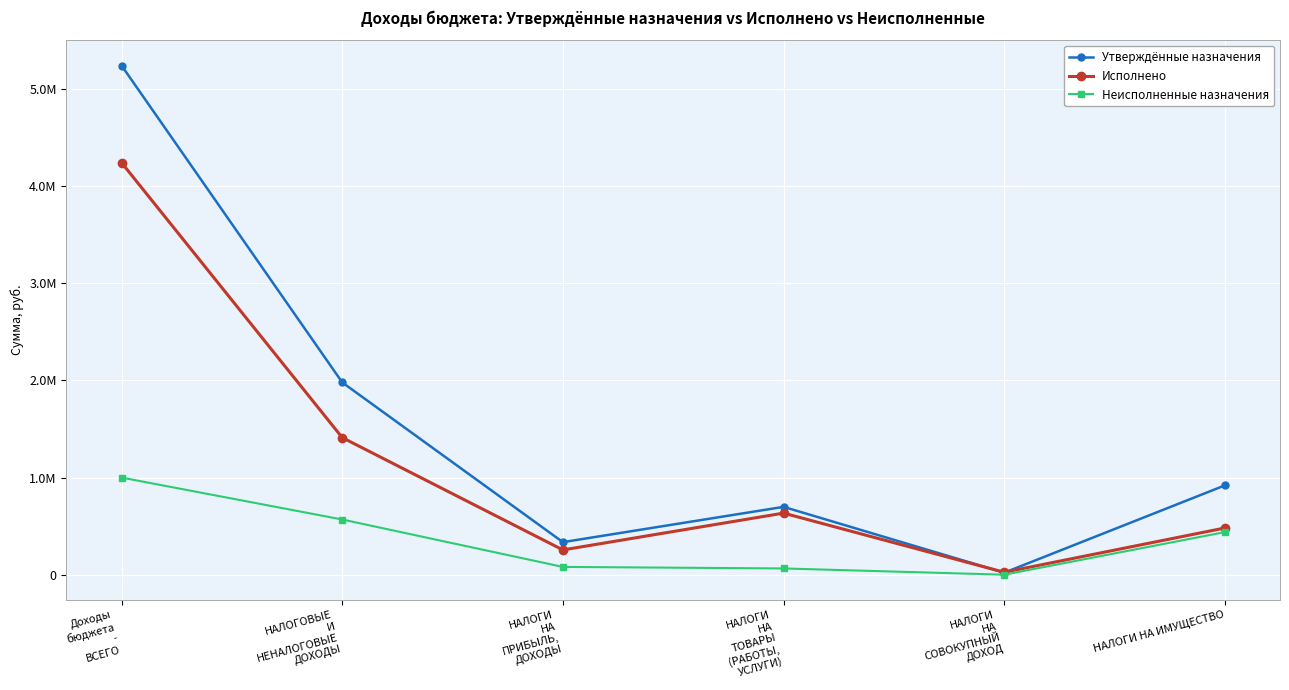

Is this an area chart (filled region under the line)?

No